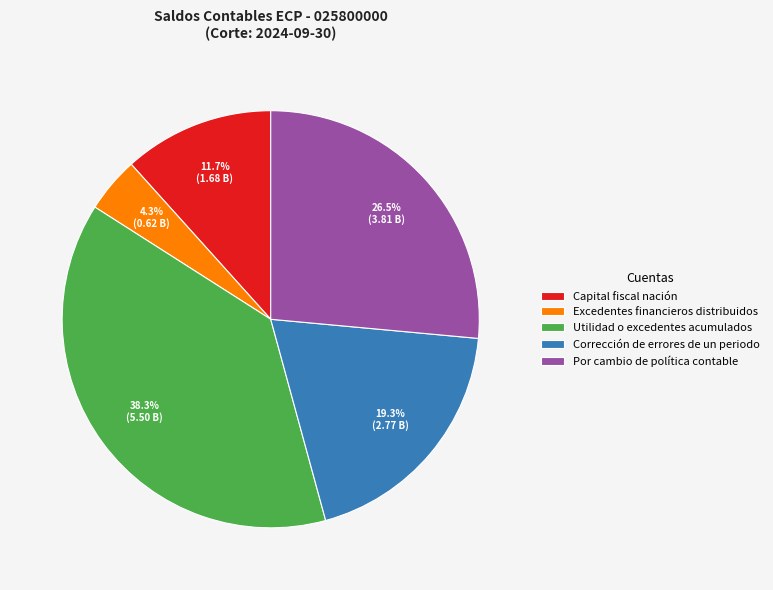

Count the number of slices in the pie.

5